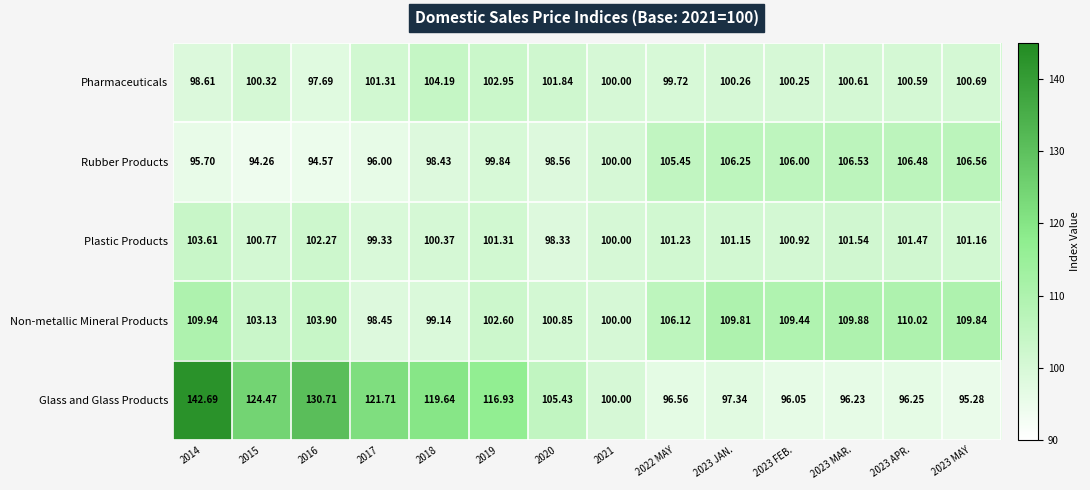

List the series in order of their peak value, highest first.

Glass and Glass Products, Non-metallic Mineral Products, Rubber Products, Pharmaceuticals, Plastic Products